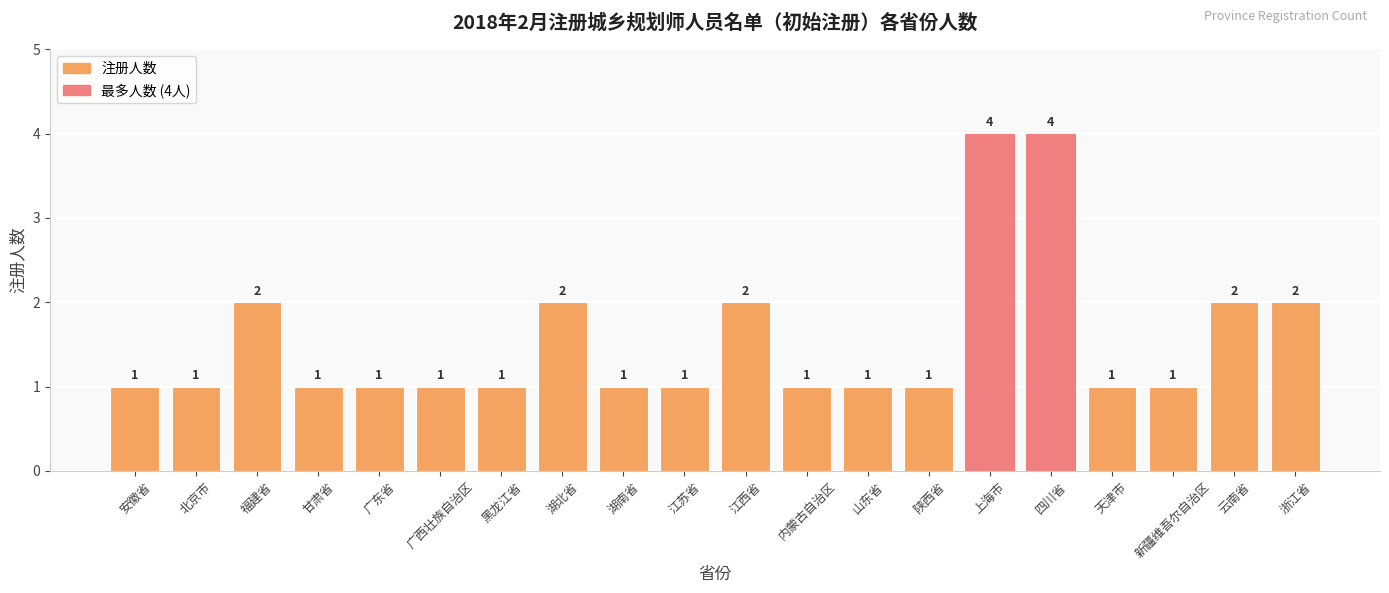

What is the ratio of the value at 黑龙江省 to the value at 陕西省?

1.0